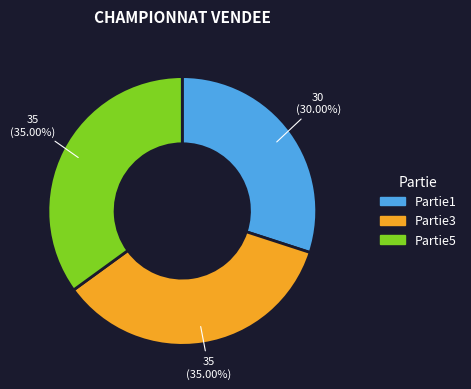

True or false: Partie5 accounts for 28% of the total.

False